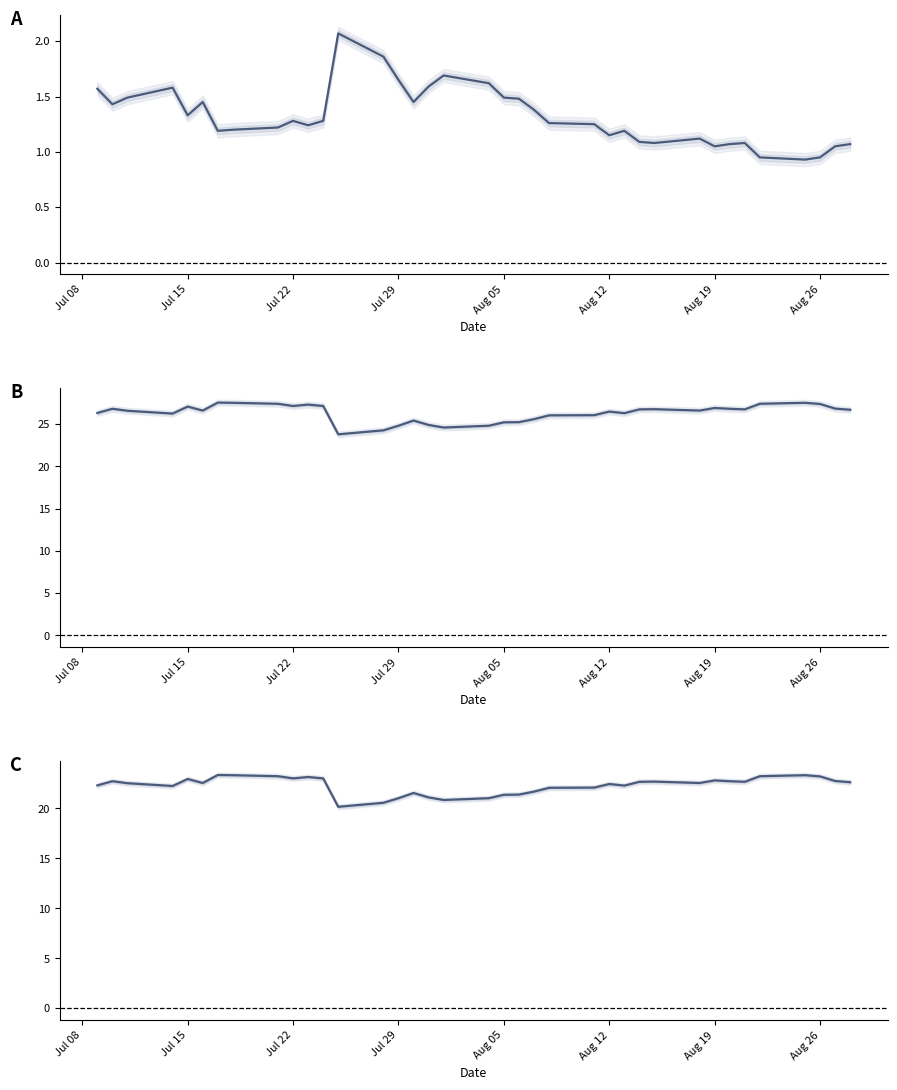

Reading left to right, list all the values displayed in this chart.

Waarde op laatste reset: 1.6	1.4	1.5	1.6	1.3	1.4	1.2	1.2	1.2	1.3	1.2	1.3	2.1	1.9	1.6	1.4	1.6	1.7	1.6	1.5	1.5	1.4	1.3	1.2	1.1	1.2	1.1	1.1	1.1	1.1	1.1	1.1	0.9	0.9	0.9	1.1	1.1
Resetgrens: 26.3	26.8	26.6	26.2	27.1	26.6	27.5	27.5	27.4	27.1	27.3	27.1	23.8	24.3	24.8	25.4	24.9	24.6	24.8	25.2	25.2	25.6	26.0	26.1	26.5	26.3	26.7	26.8	26.6	26.9	26.8	26.7	27.4	27.5	27.4	26.8	26.7
Koers onderliggende op laatste reset: 22.3	22.7	22.5	22.2	22.9	22.5	23.3	23.3	23.2	23.0	23.1	23.0	20.2	20.6	21.0	21.5	21.1	20.8	21.0	21.4	21.4	21.7	22.1	22.1	22.4	22.3	22.7	22.7	22.5	22.8	22.7	22.7	23.2	23.3	23.2	22.7	22.6